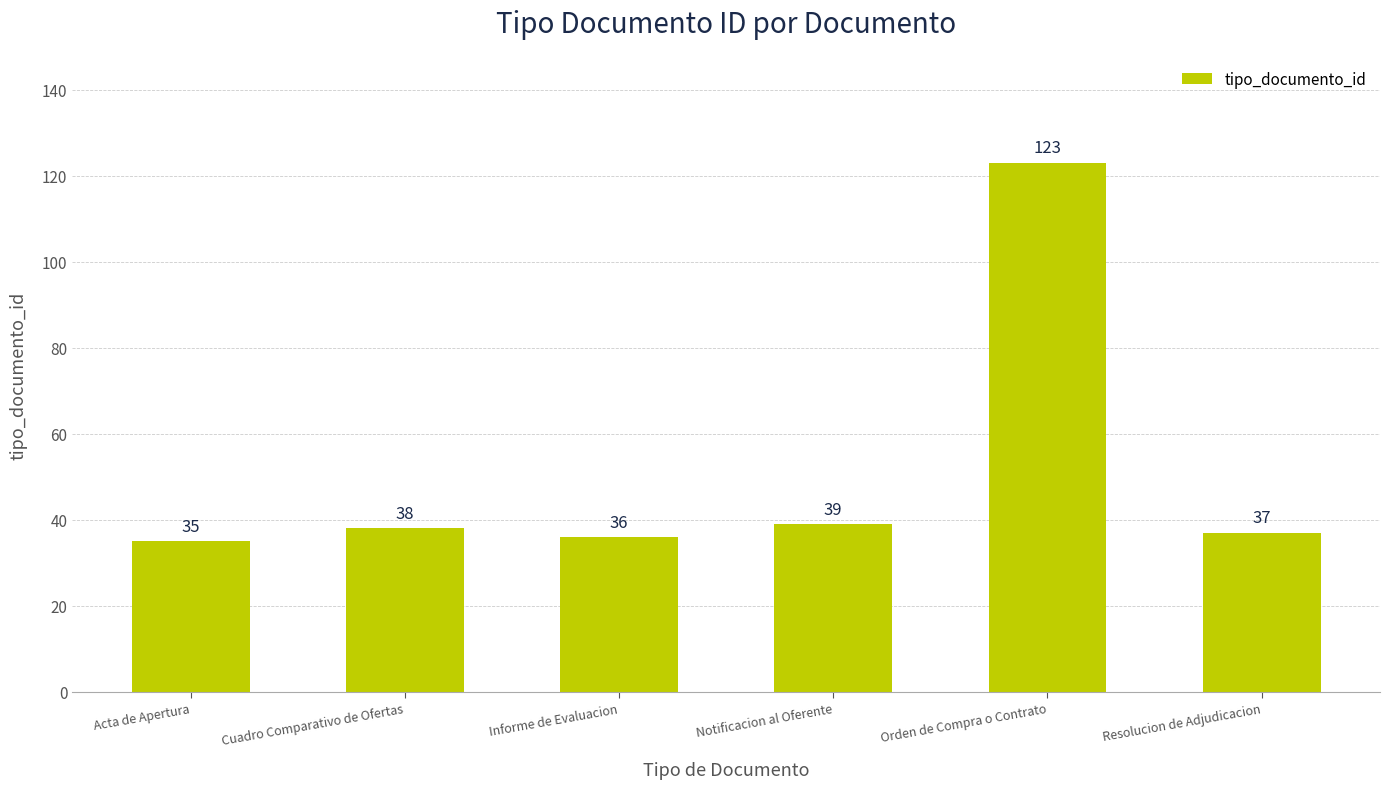

Does the chart contain stacked bars?

No